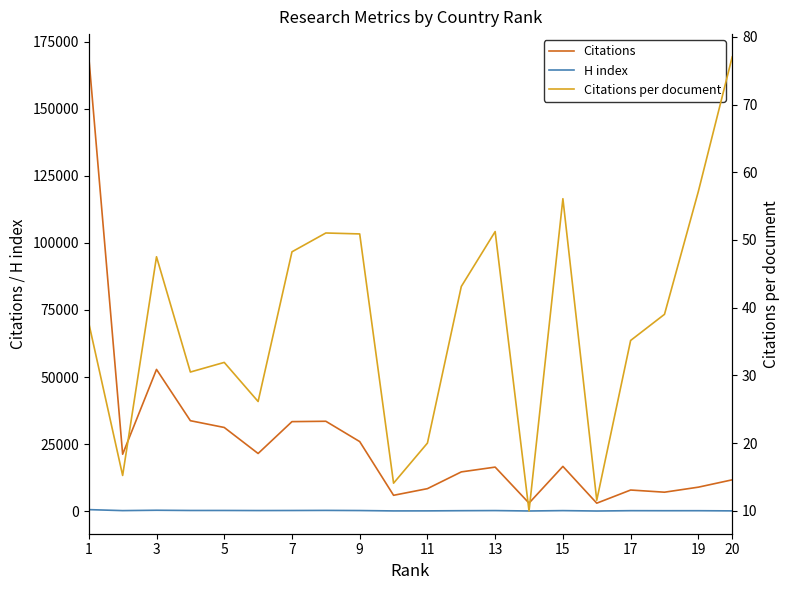

The value of Citations at 15 is 26415.1. True or false?

False